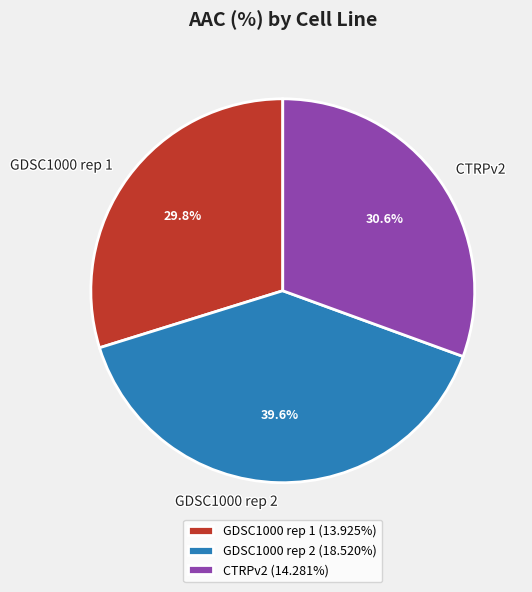

How many slices are in this pie chart?

3